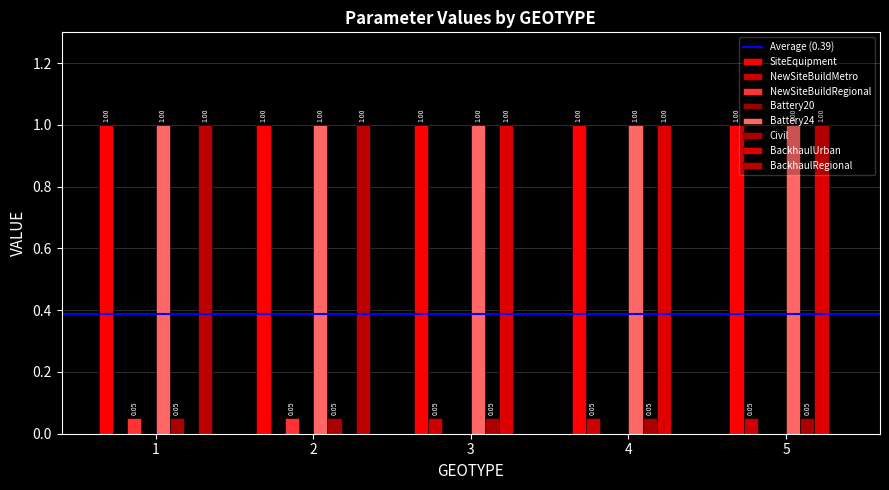

The BackhaulRegional series shows 0.0 at 4. True or false?

True